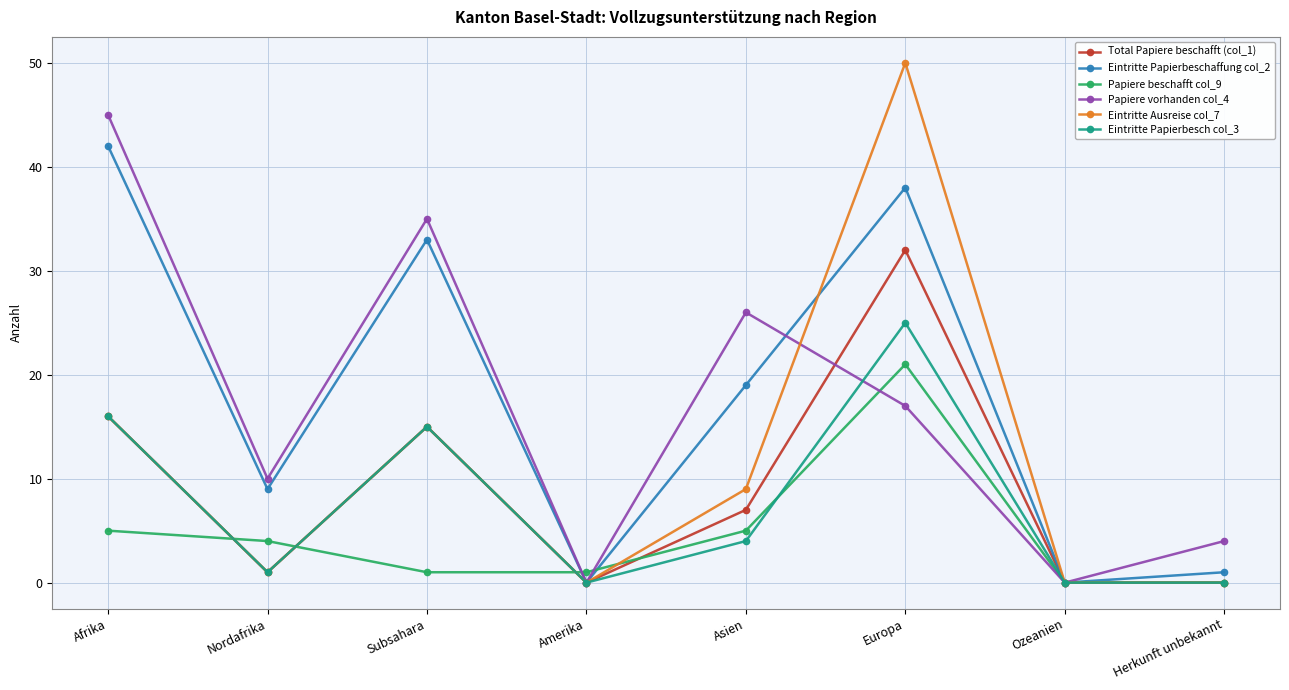

The value of Eintritte Ausreise col_7 at Ozeanien is -29. True or false?

False